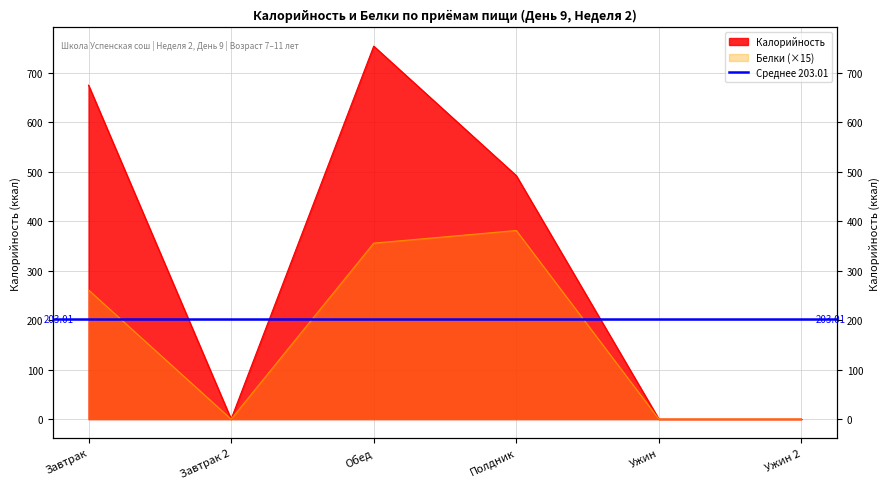

Rank the categories by Белки value from lowest to highest.

Завтрак 2, Ужин, Ужин 2, Завтрак, Обед, Полдник